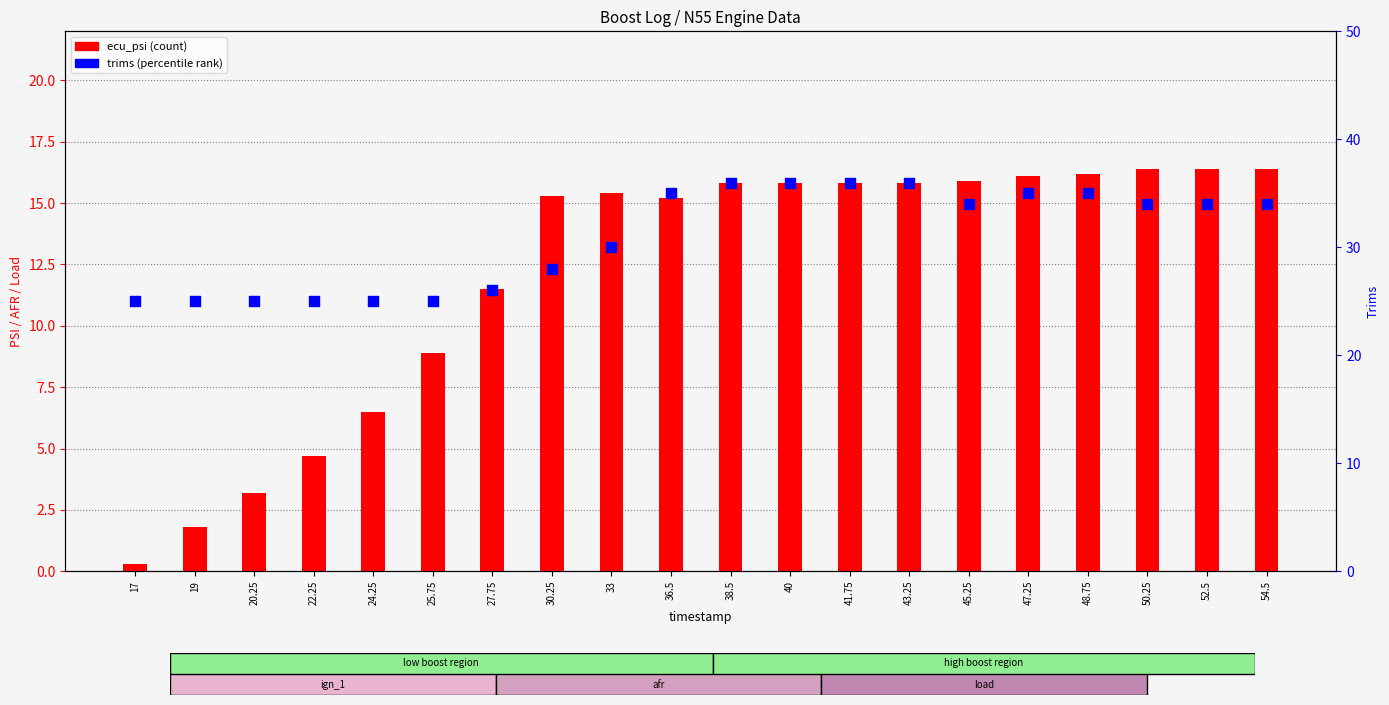

Which series reaches the maximum Y coordinate?

trims